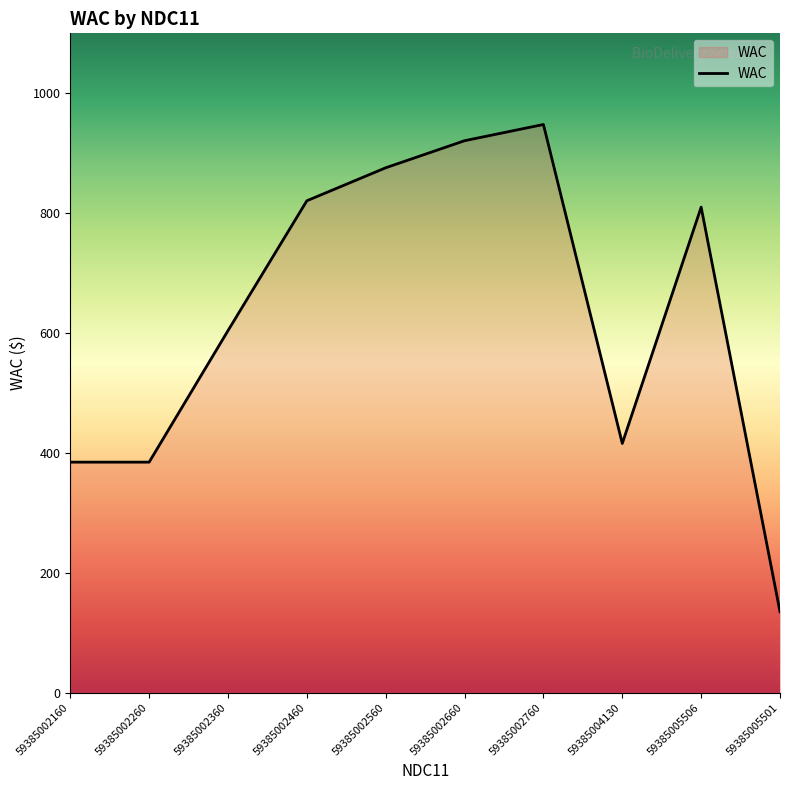

What is the change in value from 59385002360 to 59385002460?

+216.7